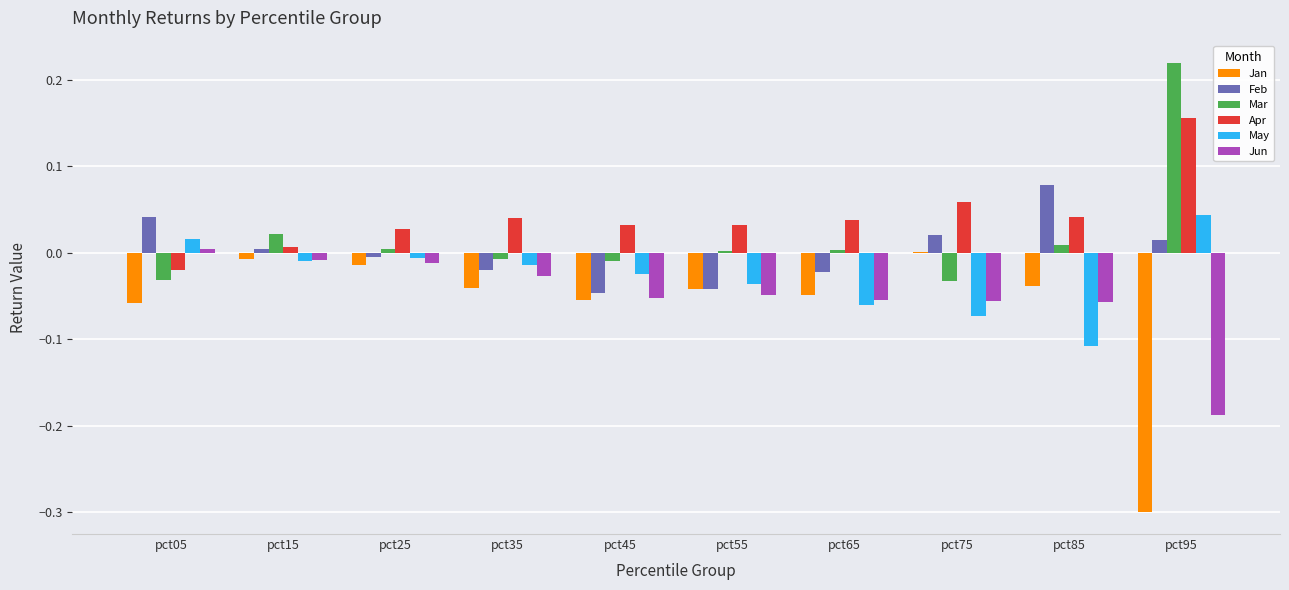

Where does the May series first go above 0?

pct05